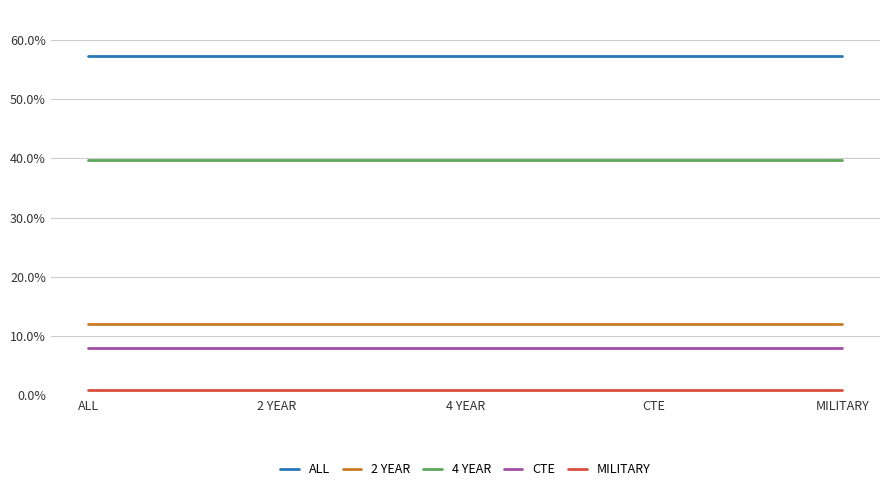

Is this an area chart (filled region under the line)?

No